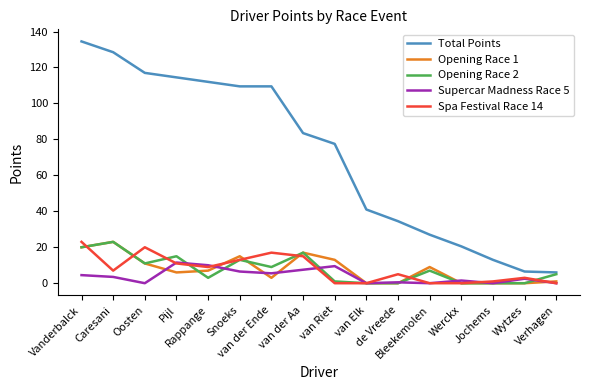

Which series has the largest range (max minus min)?

Total Points